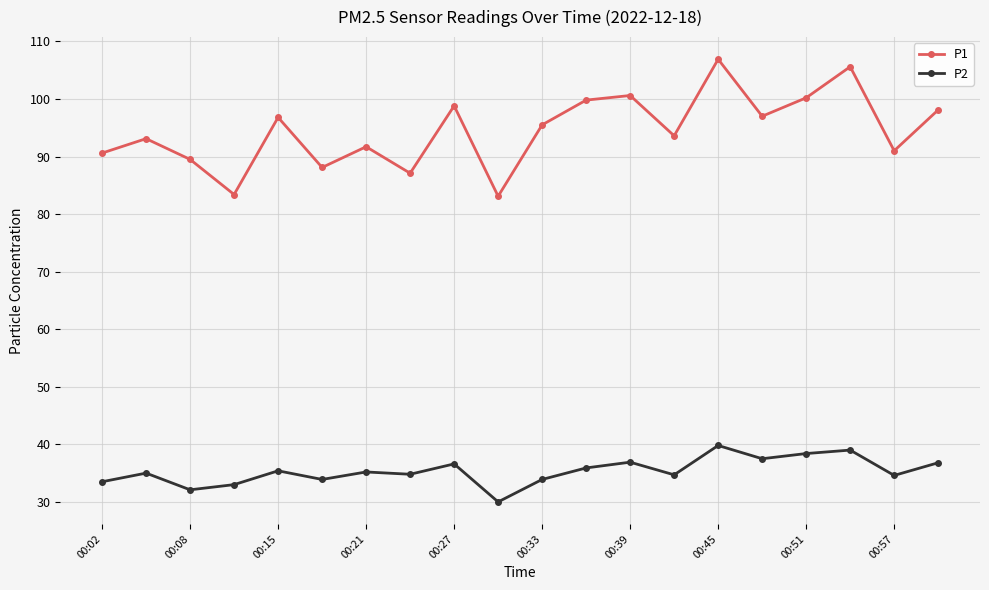

True or false: P2 and P1 cross at least once.

False